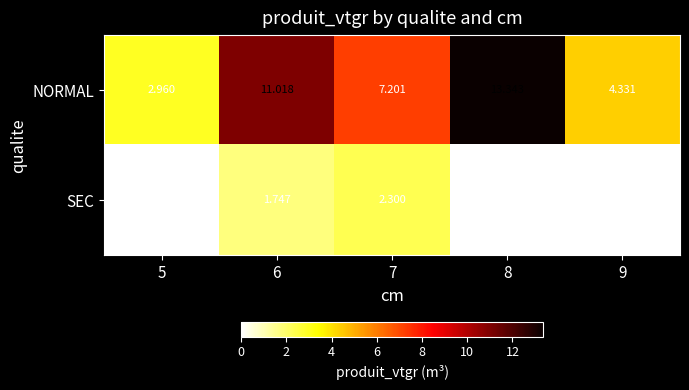

Which series has the largest total across all categories?

NORMAL